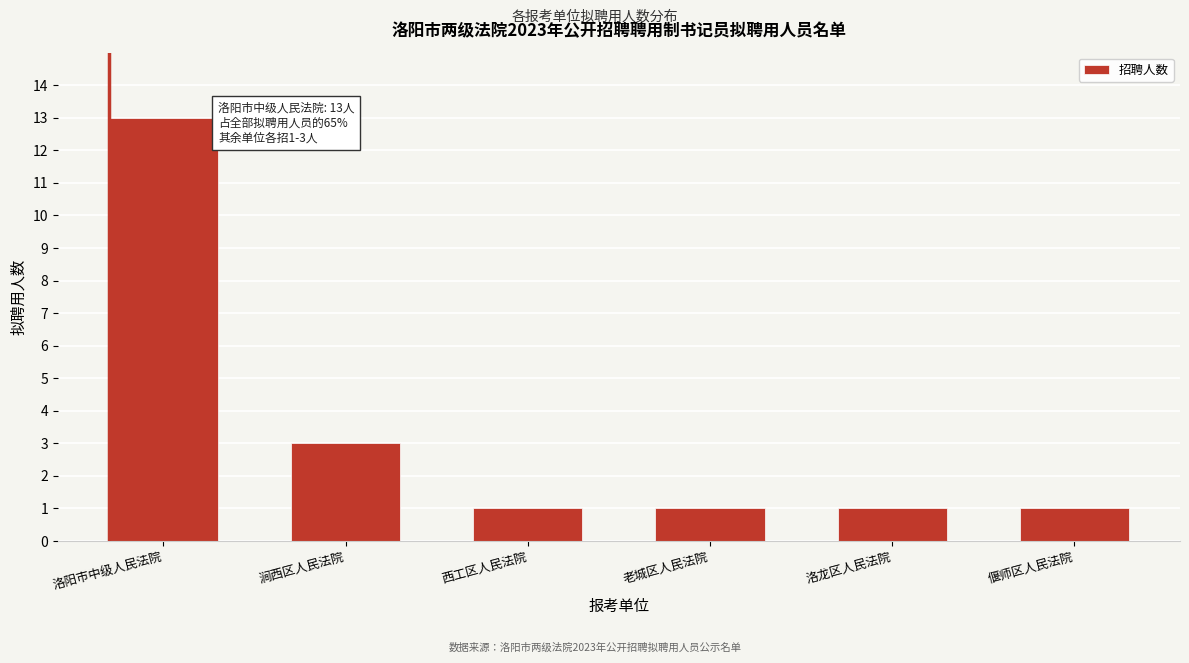

Reading right to left, extract all data points from this chart.

偃师区人民法院=1	洛龙区人民法院=1	老城区人民法院=1	西工区人民法院=1	涧西区人民法院=3	洛阳市中级人民法院=13